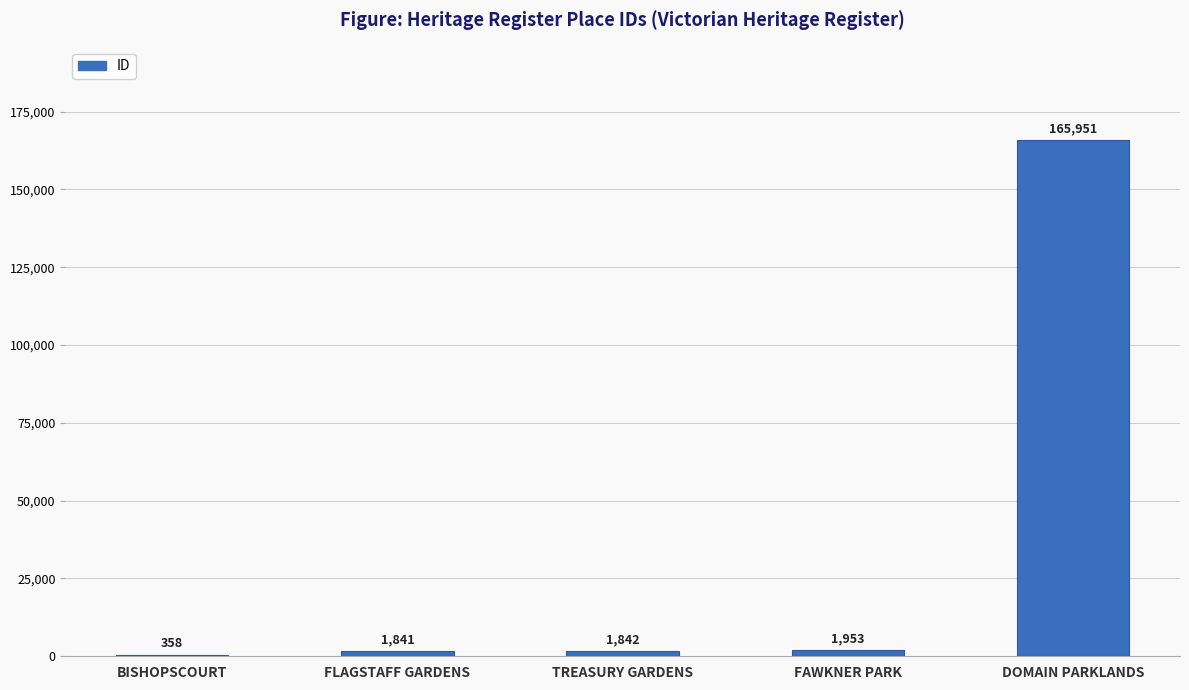

Which category has the highest value across all series?

DOMAIN PARKLANDS